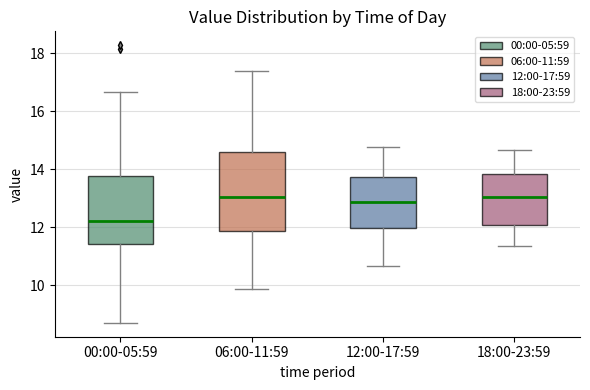

Reading left to right, read every box against the y-axis: the position of its median line, the range the box covers, and the ends of its whiskers. The values are not printed on the chart, so give them approximately, as read against the axis.

00:00-05:59: median 12.2, box 11.4 to 13.8, whiskers 8.8 to 16.6
06:00-11:59: median 13.0, box 11.8 to 14.6, whiskers 9.8 to 17.4
12:00-17:59: median 12.8, box 12.0 to 13.8, whiskers 10.6 to 14.8
18:00-23:59: median 13.0, box 12.0 to 13.8, whiskers 11.4 to 14.6